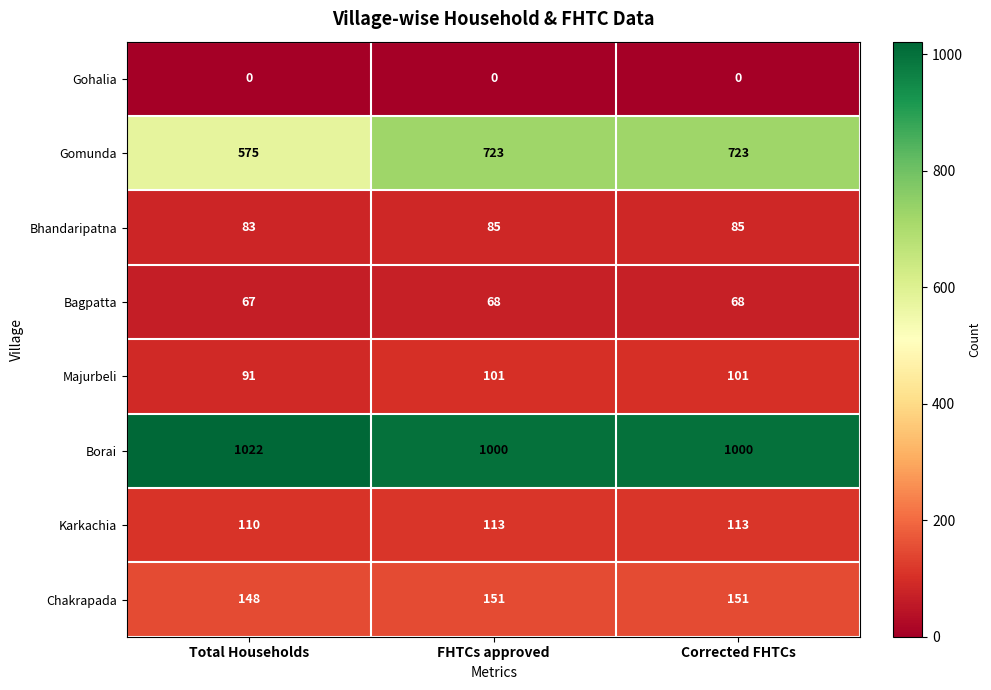

At FHTCs approved, list the series in order from smallest to largest.

Gohalia, Bagpatta, Bhandaripatna, Majurbeli, Karkachia, Chakrapada, Gomunda, Borai